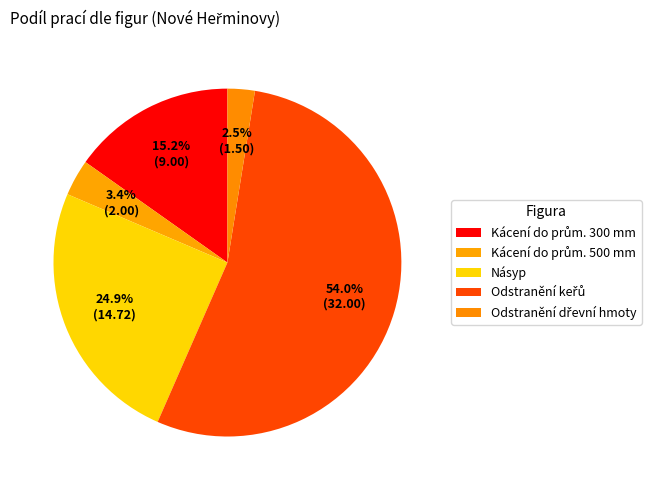

Rank the categories by value from highest to lowest.

Odstranění keřů, Násyp, Kácení do prům. 300 mm, Kácení do prům. 500 mm, Odstranění dřevní hmoty